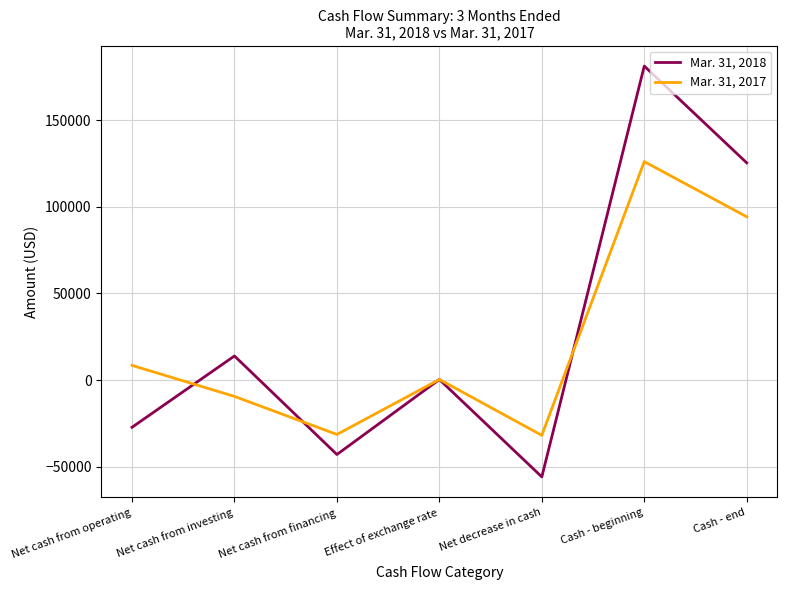

After their last crossing, which series has the higher values: Mar. 31, 2017 or Mar. 31, 2018?

Mar. 31, 2018